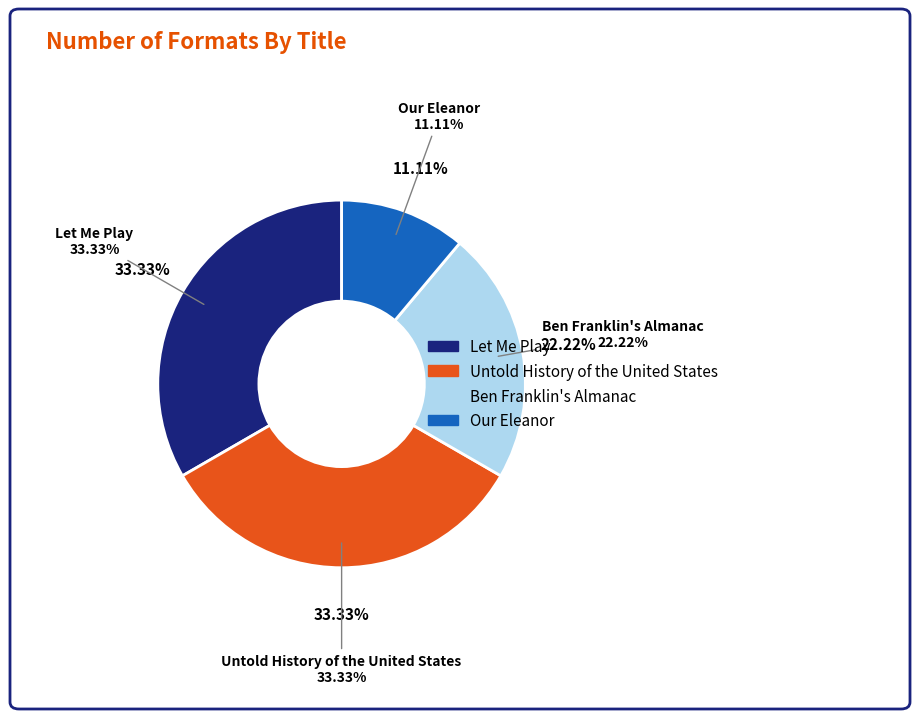

How many slices are in this pie chart?

4